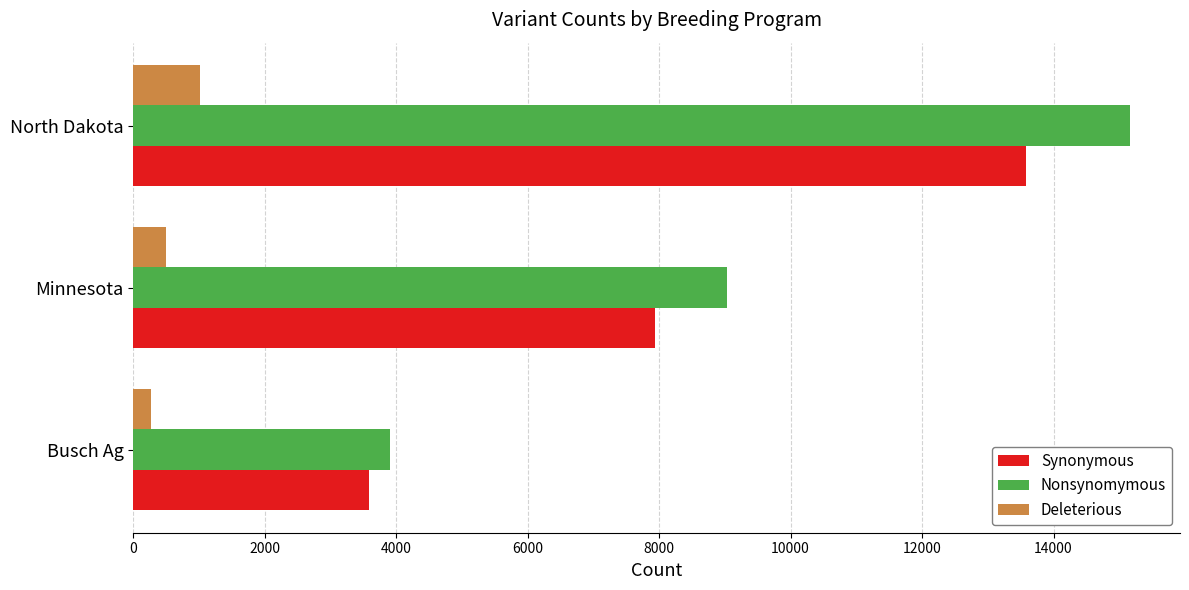

How many data points in Deleterious are less than 500?

1